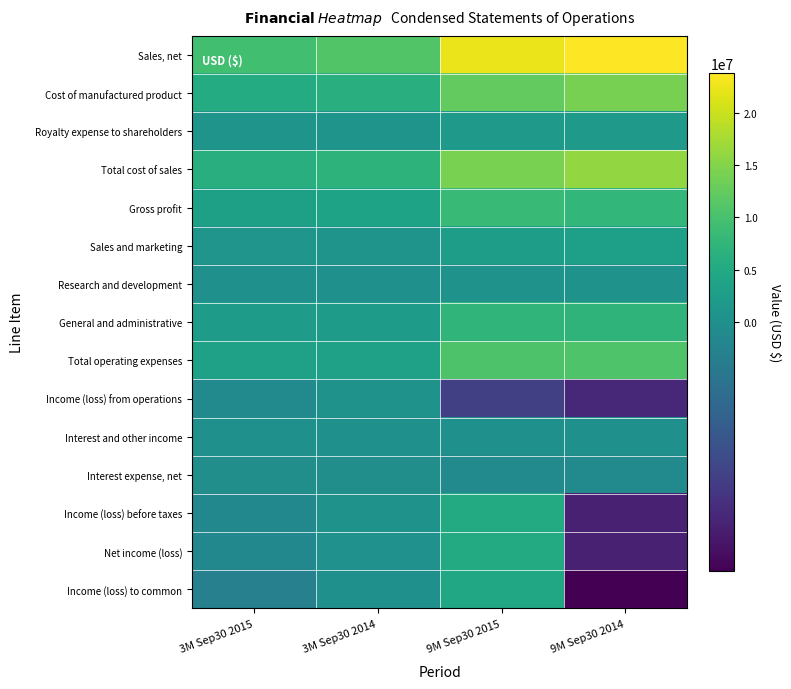

Between 9M Sep30 2015 and 3M Sep30 2015, which is larger?

9M Sep30 2015